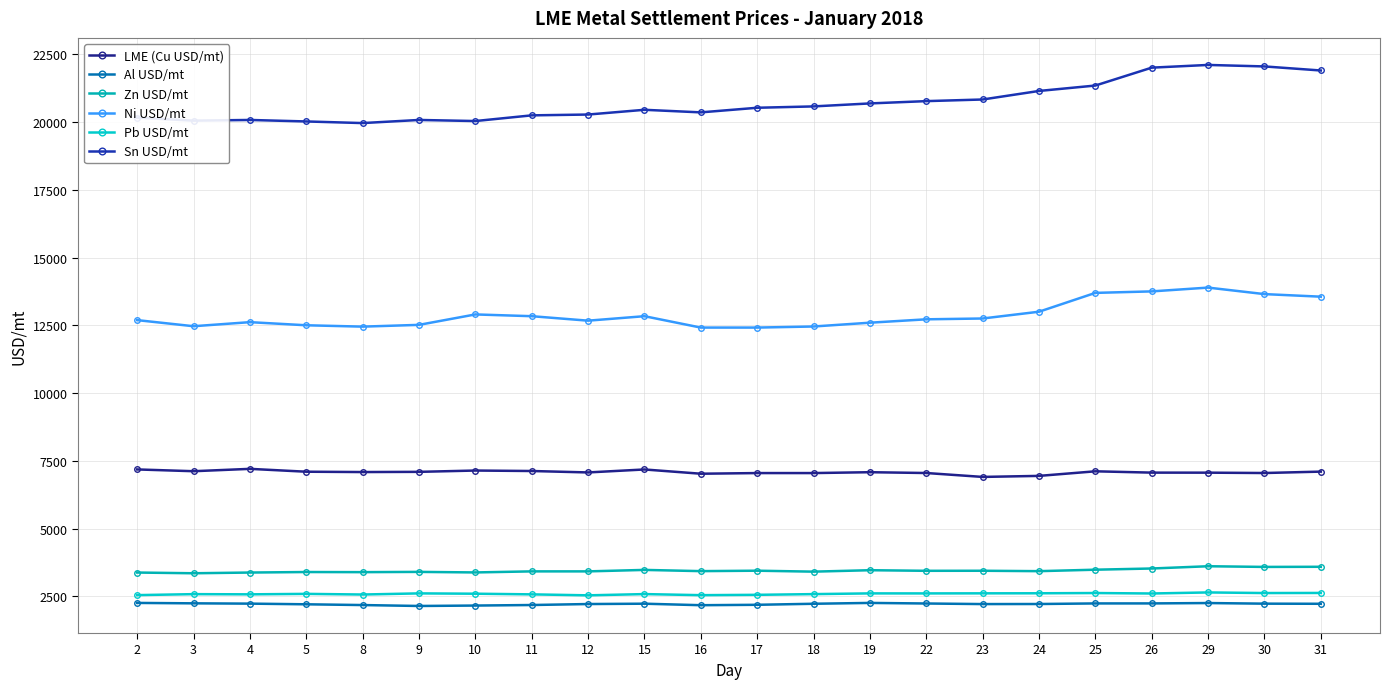

True or false: Zn USD/mt has more than 2 points higher than both neighbors.

True